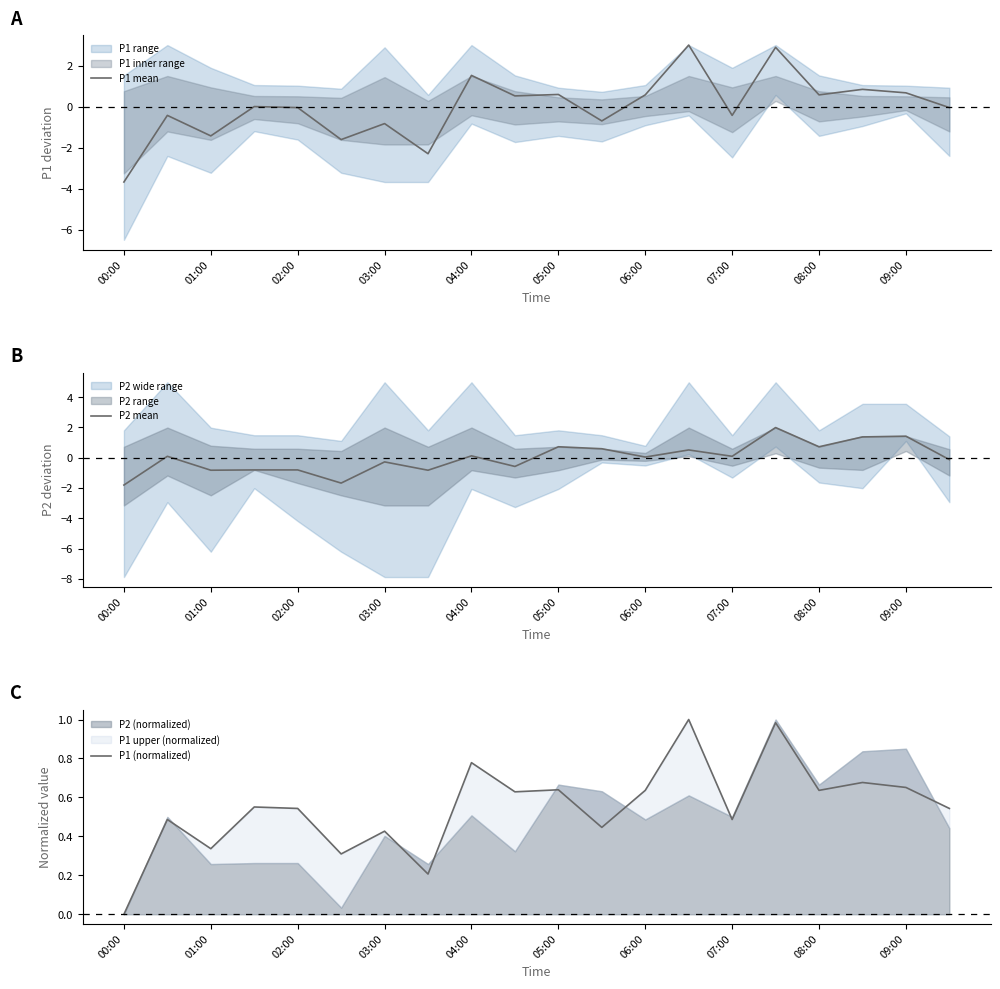

What is the minimum value for P1 mean?

-3.7